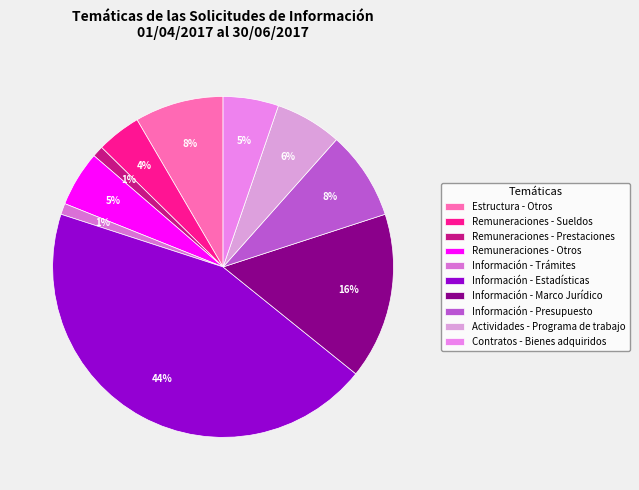

Combined, do Contratos - Bienes adquiridos and Actividades - Programa de trabajo account for over 50%?

No